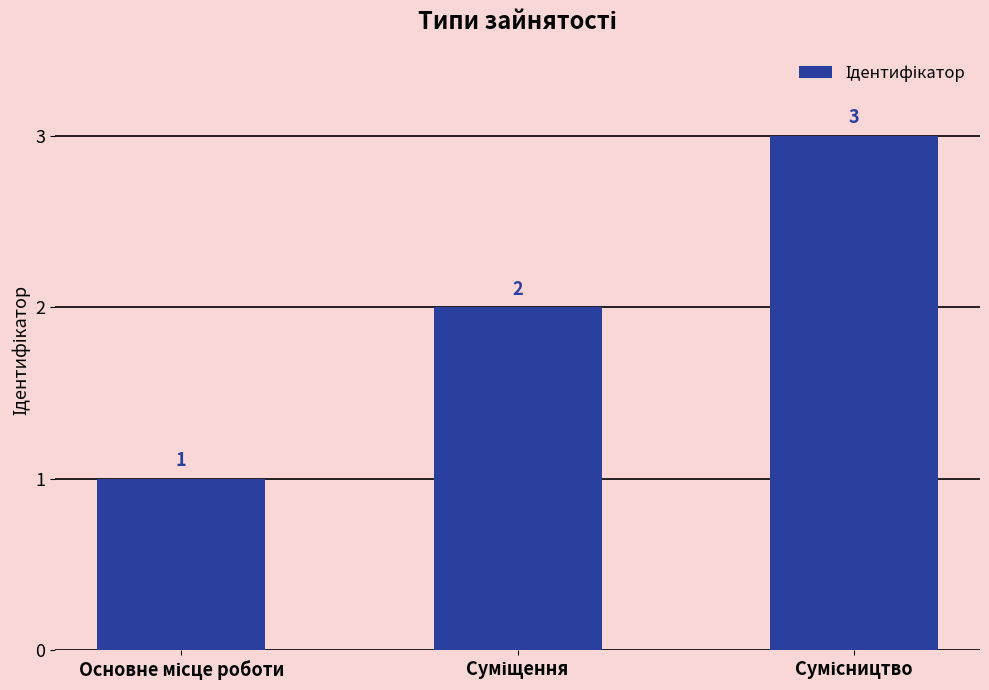

What is the maximum value shown in the chart?

3